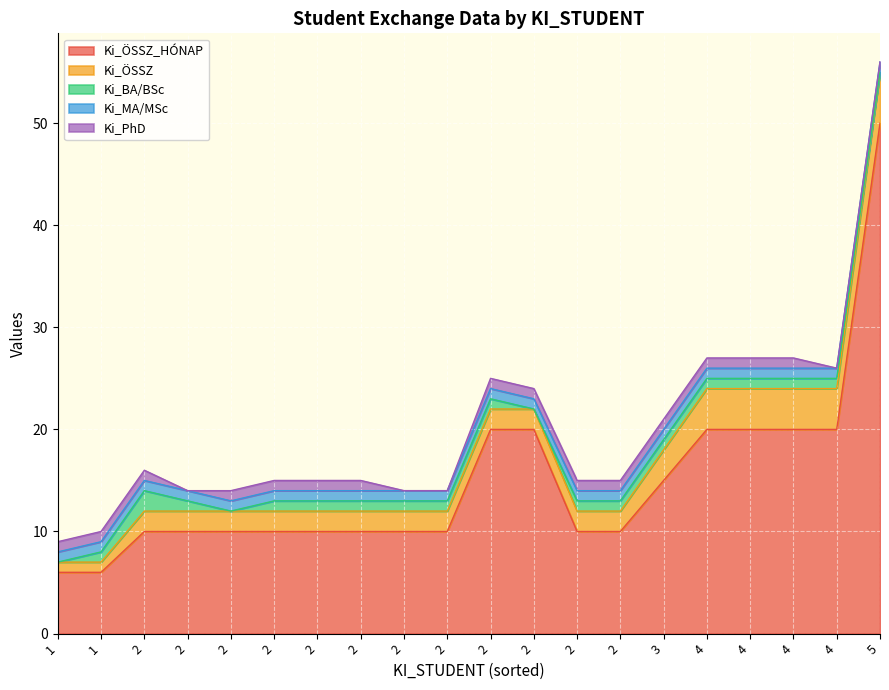

What are all the series names shown in the legend?

Ki_ÖSSZ_HÓNAP, Ki_ÖSSZ, Ki_BA/BSc, Ki_MA/MSc, Ki_PhD